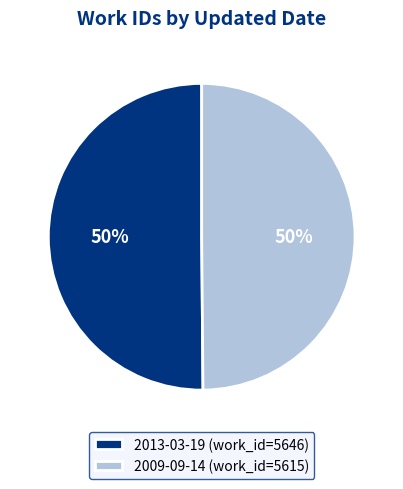

What is the ratio of the value at 2009-09-14 (work_id=5615) to the value at 2013-03-19 (work_id=5646)?

1.0